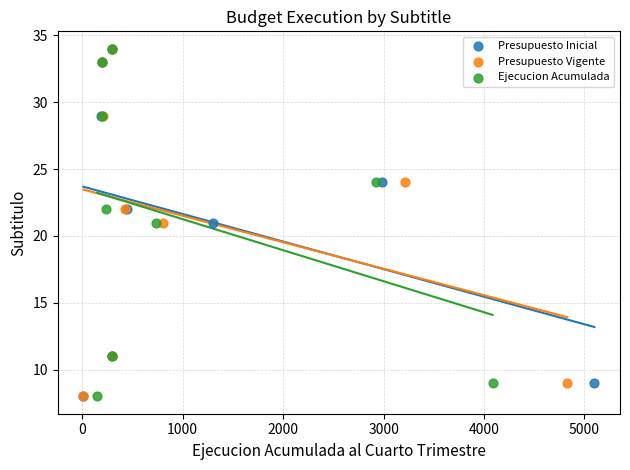

What are all the series names shown in the legend?

Presupuesto Inicial, Presupuesto Vigente, Ejecucion Acumulada